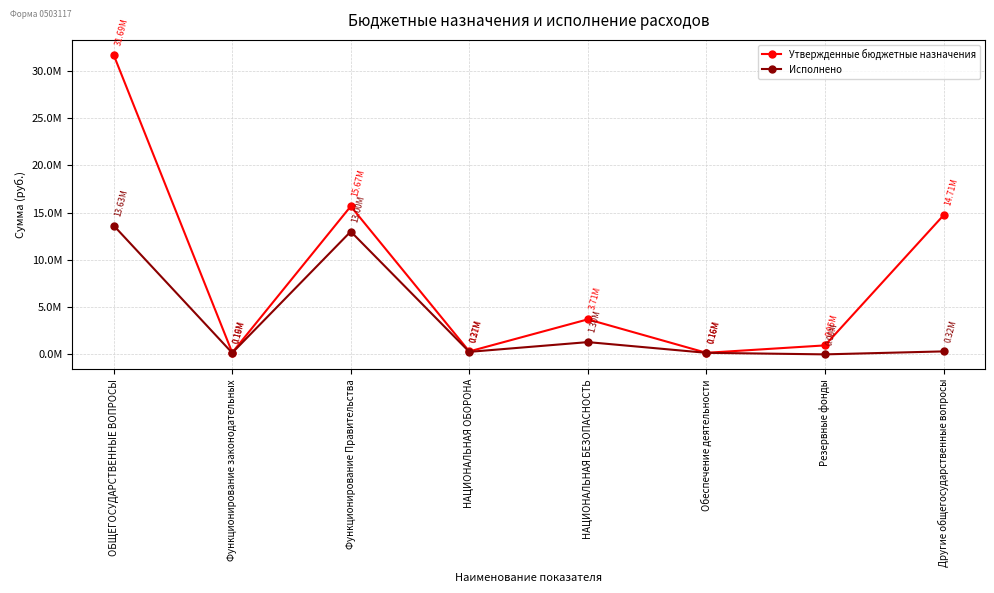

Which series changed the most between Обеспечение деятельности and Резервные фонды?

Утвержденные бюджетные назначения